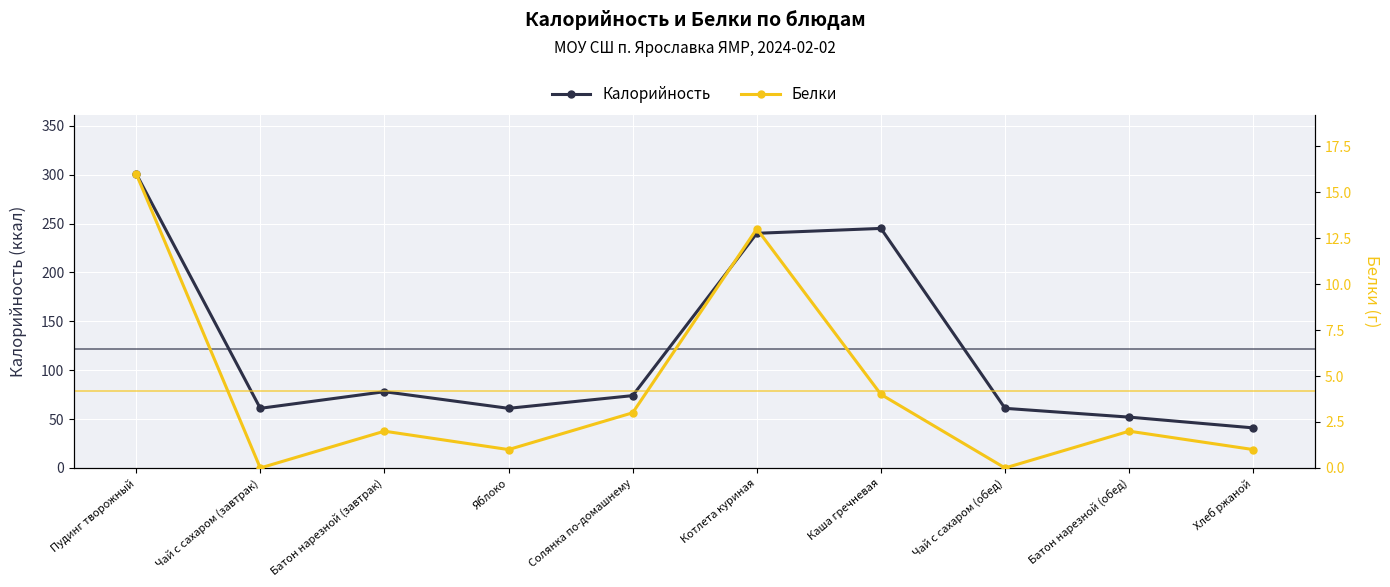

In Калорийность, how many points are lower than both neighbors (excluding endpoints)?

2